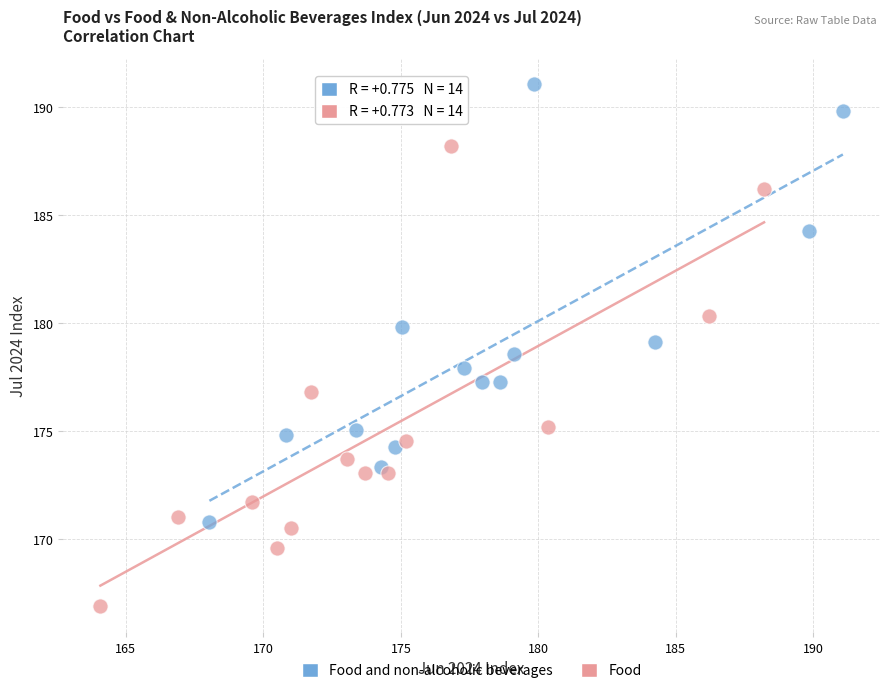

What are all the series names shown in the legend?

Food and non-alcoholic beverages, Food